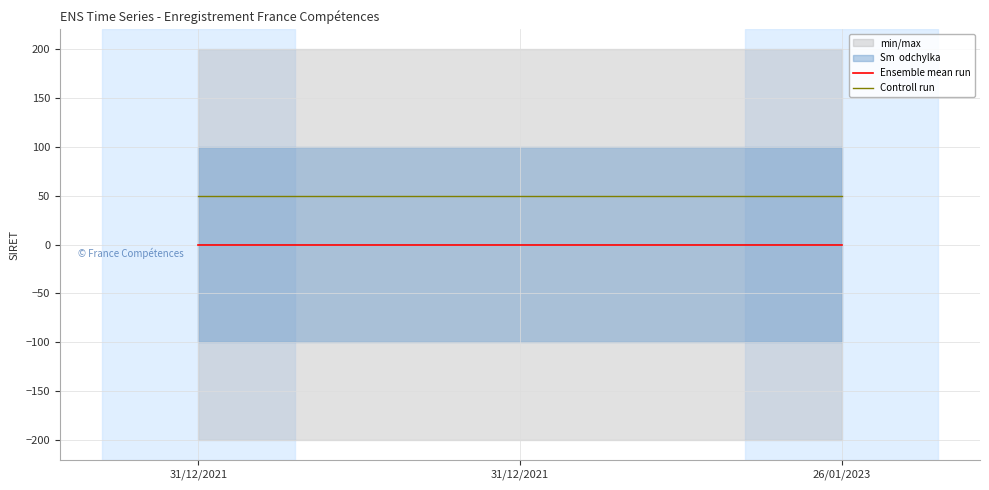

At which label is Ensemble mean run closest to 0?

31/12/2021